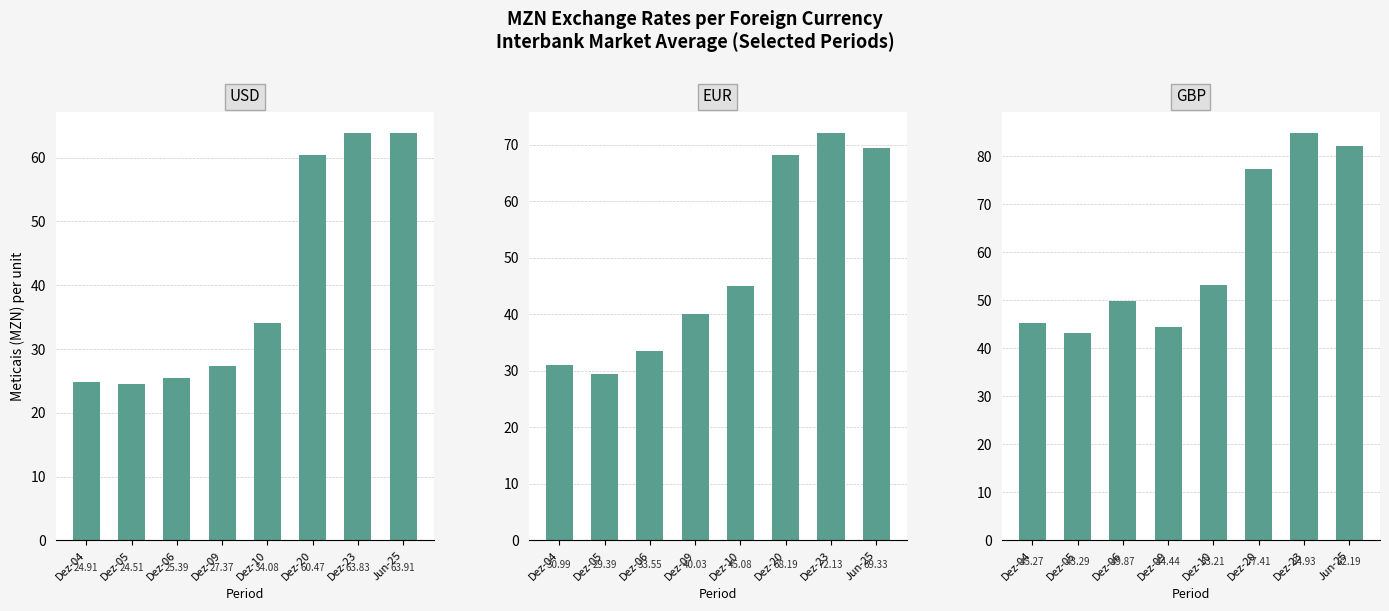

Which has a higher value, Dez-23 or Dez-10?

Dez-23